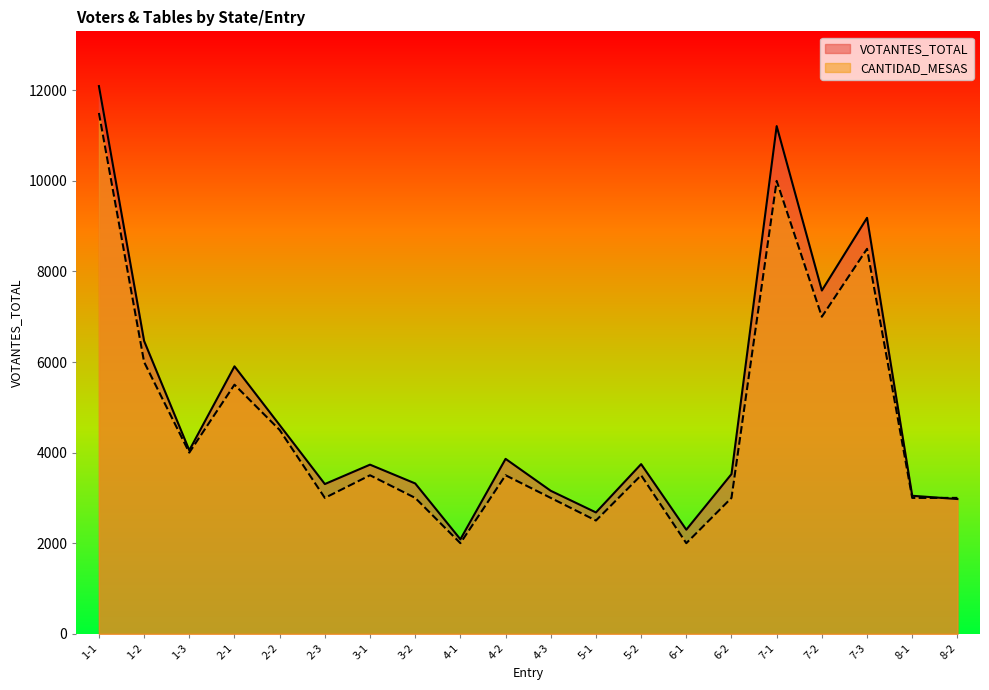

Is the value of CANTIDAD_MESAS at 2-1 greater than the value of VOTANTES_TOTAL at 1-3?

Yes